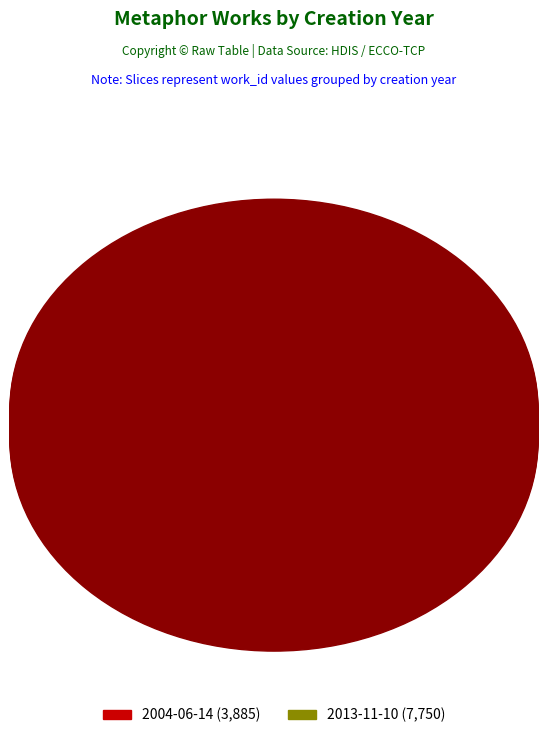

What percentage is the 2004-06-14 slice, to the nearest percent?

33%